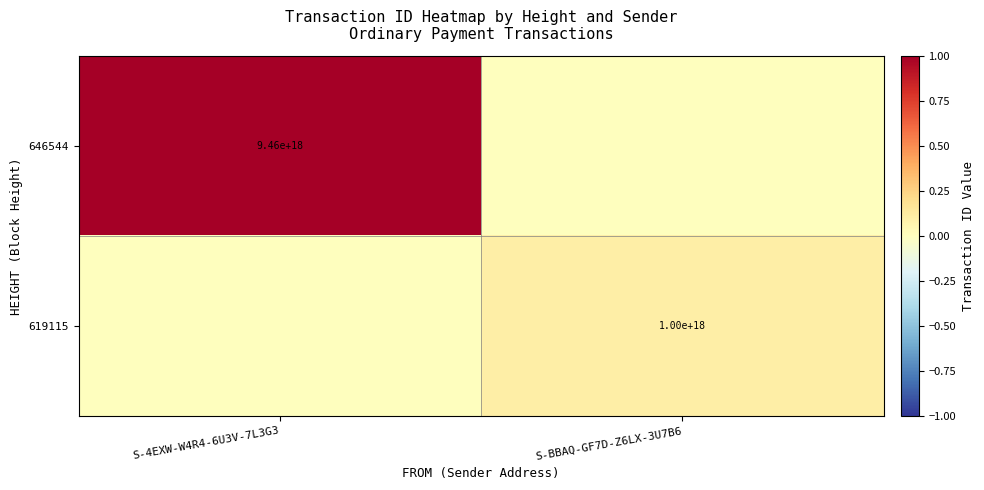

Is it true that 646544 equals 9460000000000000000 at S-4EXW-W4R4-6U3V-7L3G3?

True